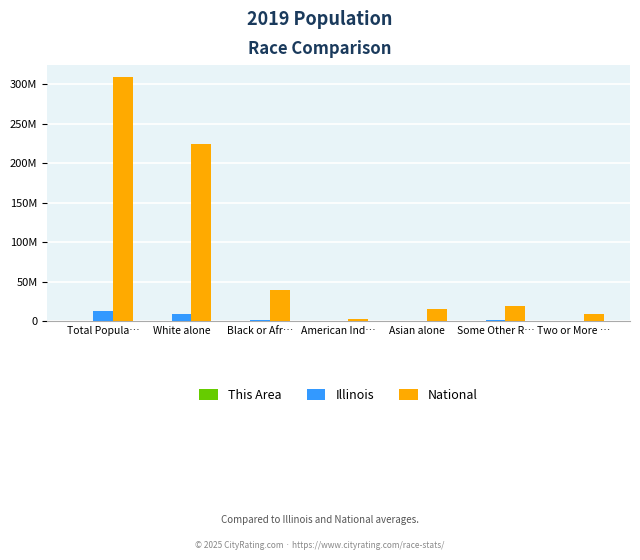

At which label does National reach its peak?

Total Popula…